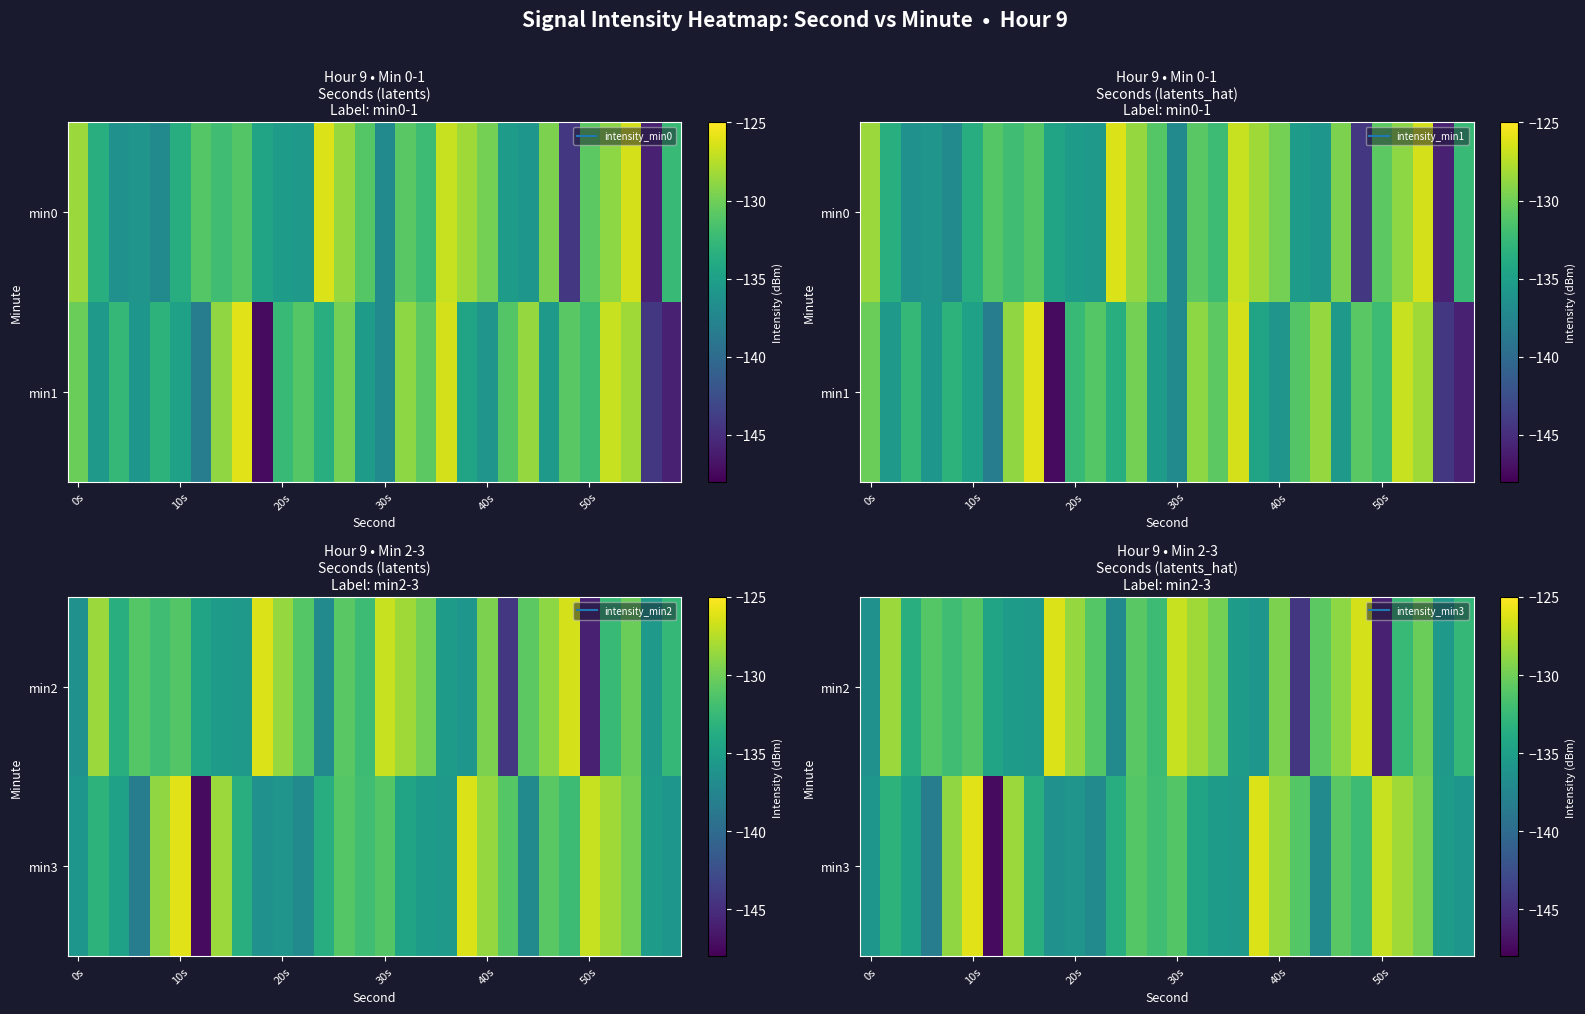

At how many categories does at least one series exceed -147?

30